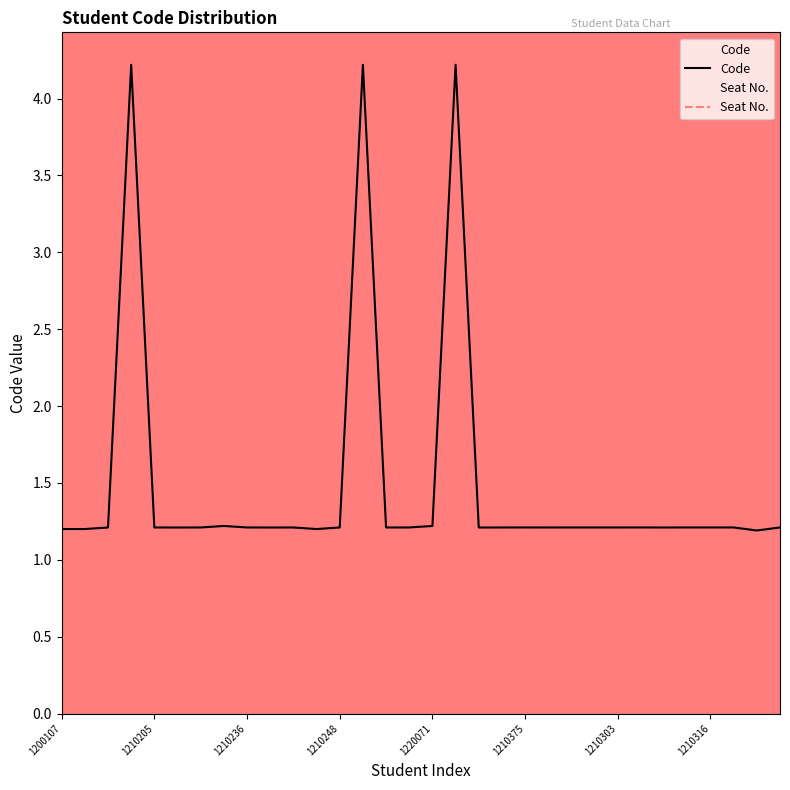

Which series has the widest spread of values?

Code